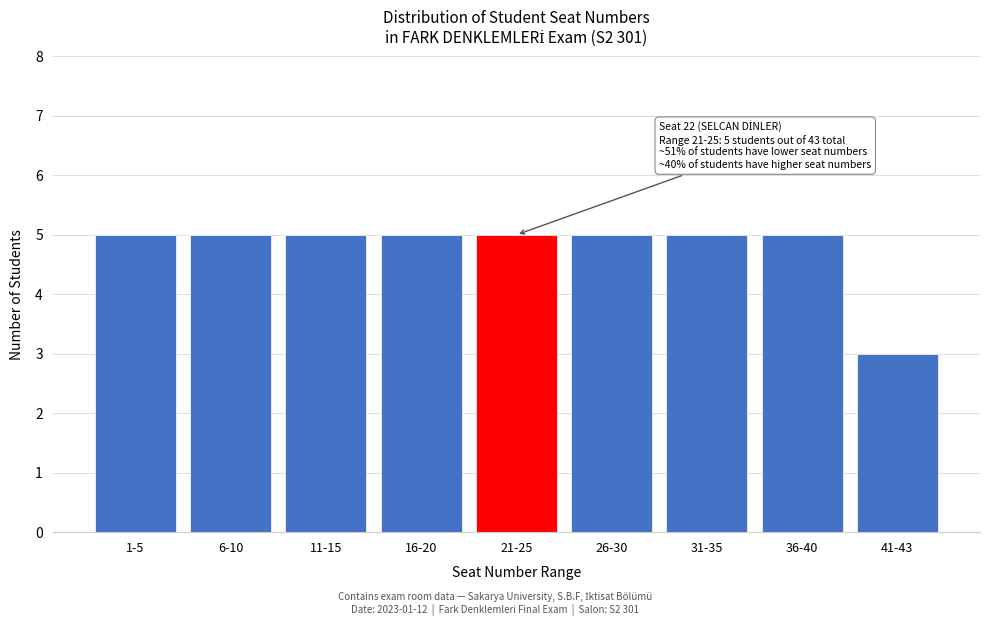

Reading left to right, extract all data points from this chart.

5	5	5	5	5	5	5	5	3